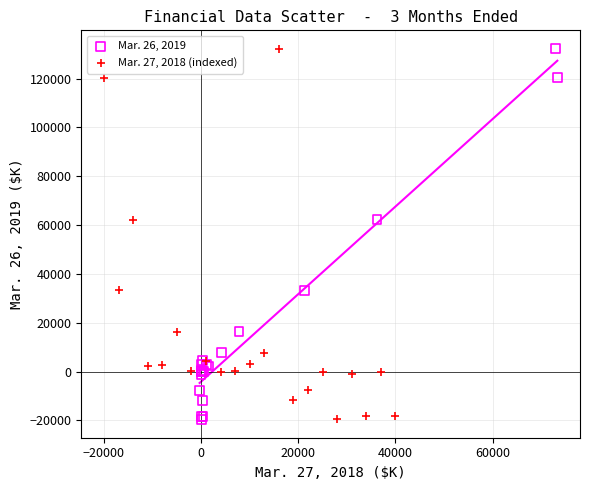

What are all the series names shown in the legend?

Mar. 26, 2019, Mar. 27, 2018 (indexed)